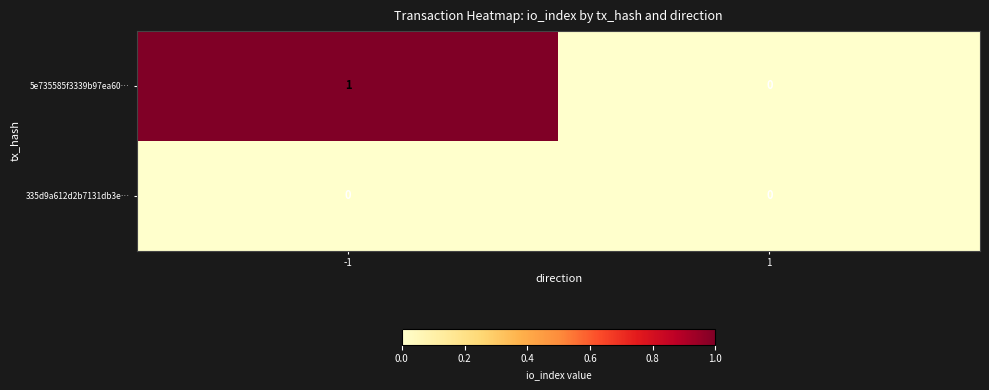

Reading left to right, transcribe all the data shown in this chart.

5e735585f3339b97ea60…: -1=1	1=0
335d9a612d2b7131db3e…: -1=0	1=0